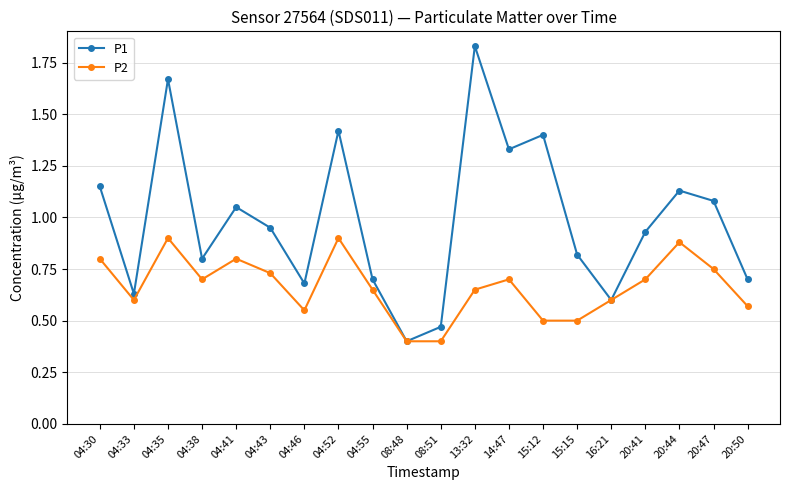

Is the value of P2 at 04:43 greater than the value of P1 at 04:38?

No